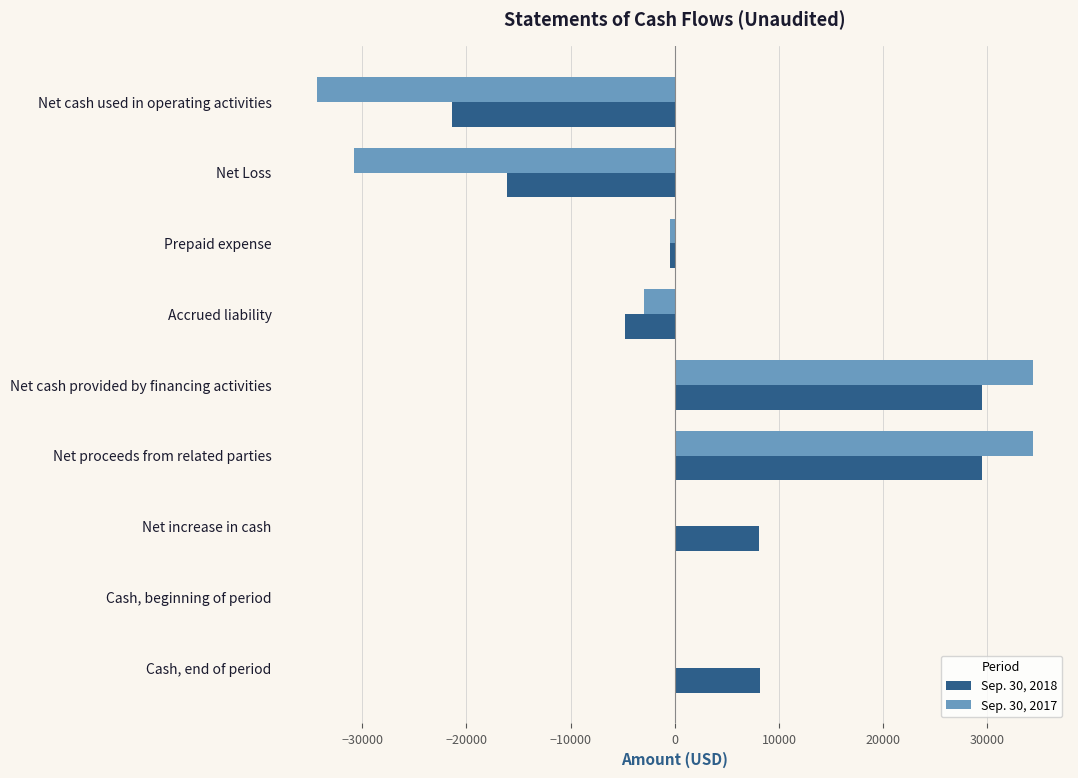

Is it true that Sep. 30, 2018 equals -4775 at Accrued liability?

True